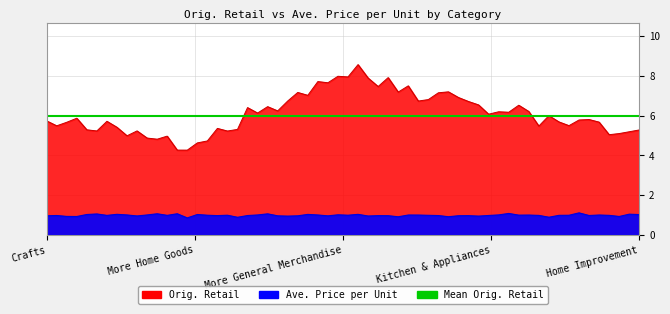

True or false: Ave. Price per Unit and Orig. Retail cross at least once.

False